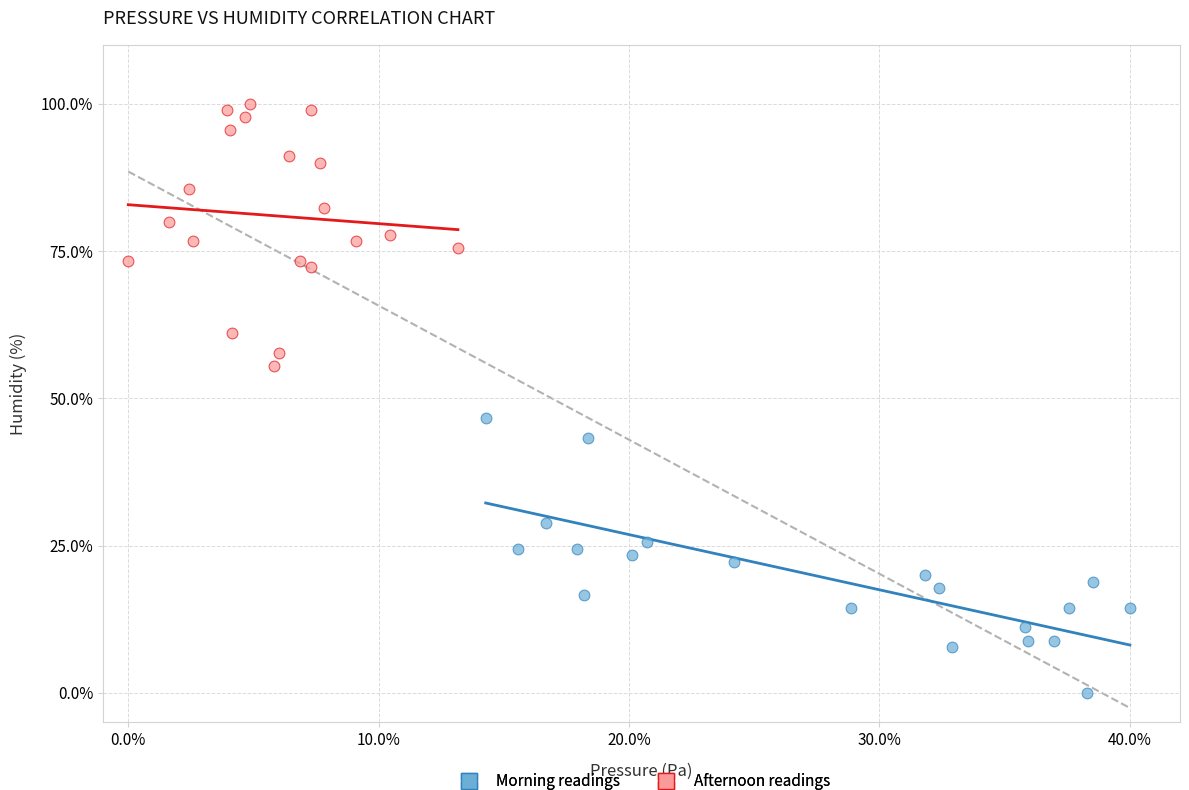

Which series has the largest Y range (max minus min)?

Morning readings